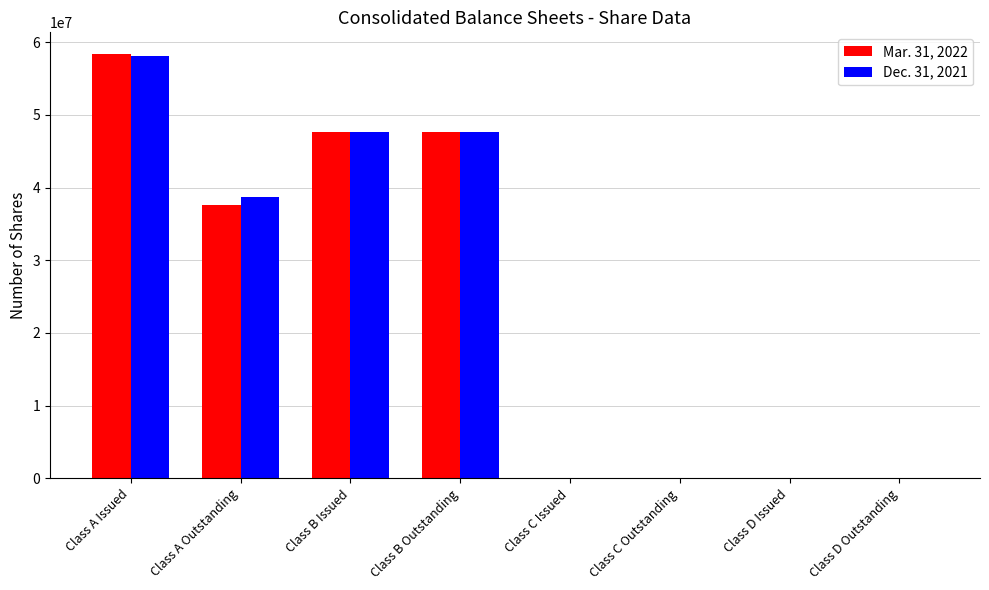

At which category is the sum across all series the highest?

Class A Issued